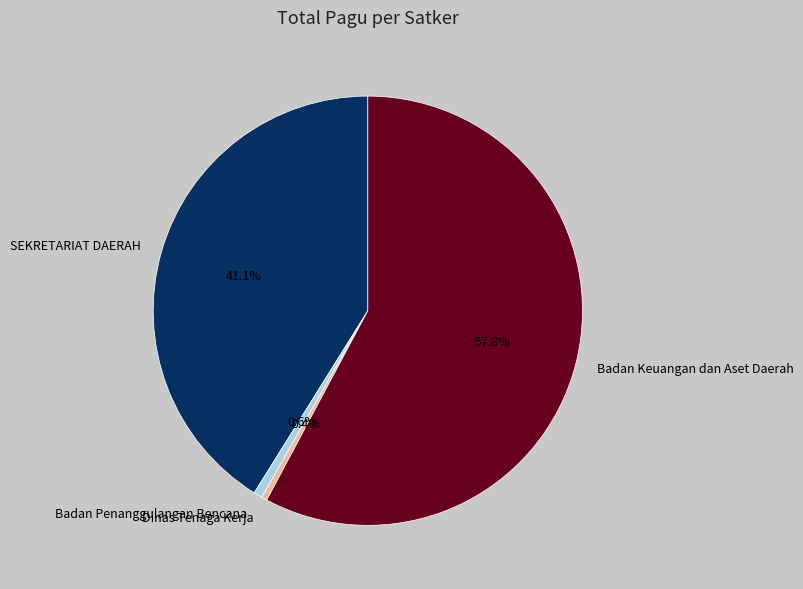

Combined, do Dinas Tenaga Kerja and SEKRETARIAT DAERAH account for over 50%?

No